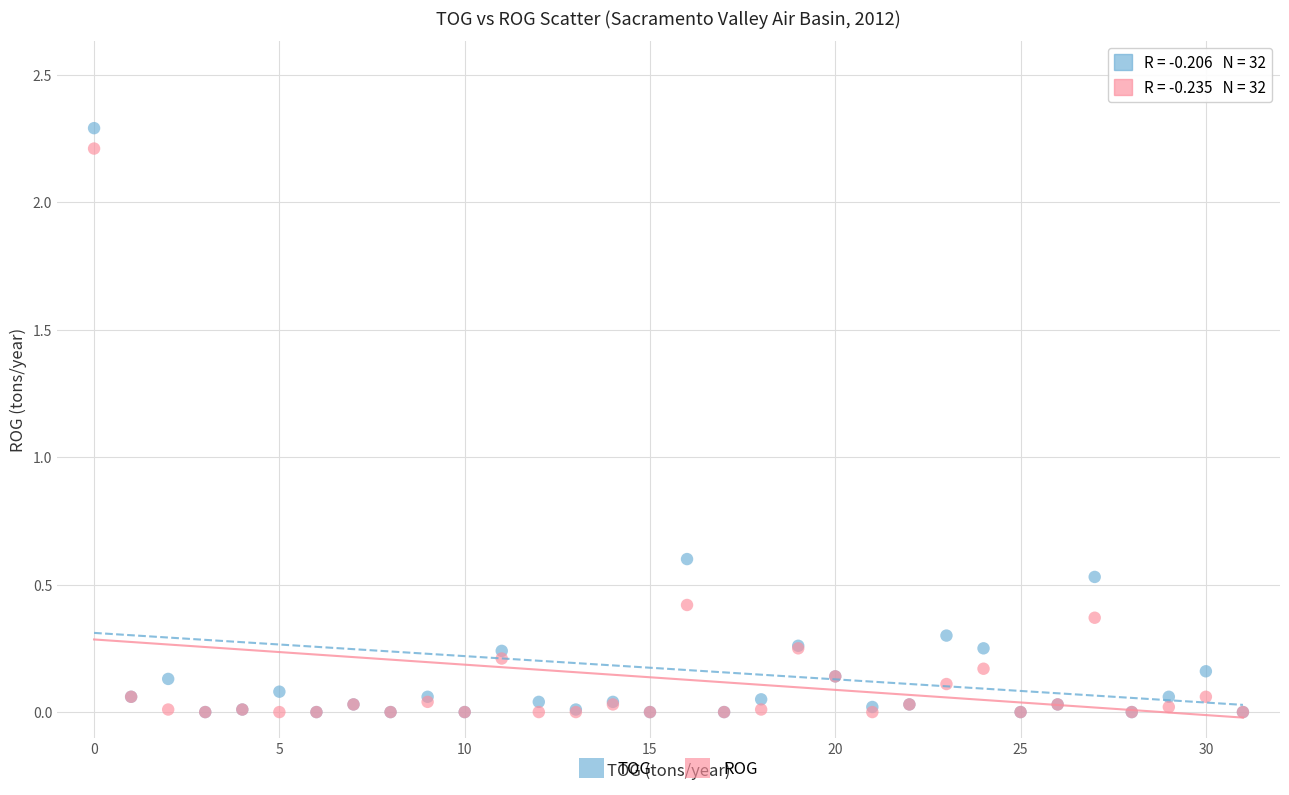

Across all series, what Y value is closest to 1?

0.6